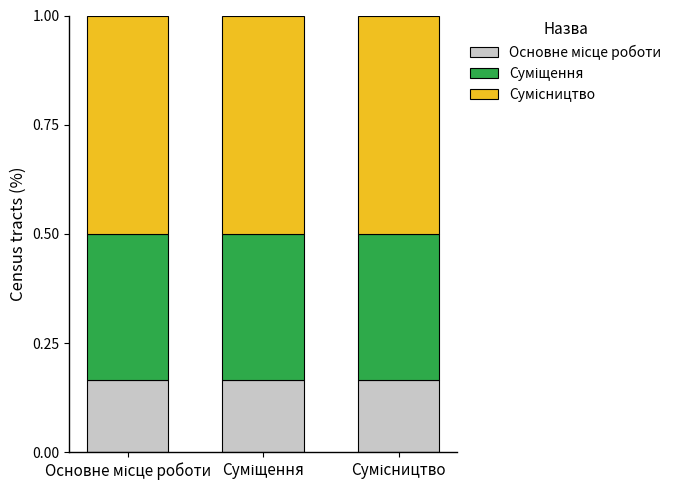

How many categories are shown in the chart?

3